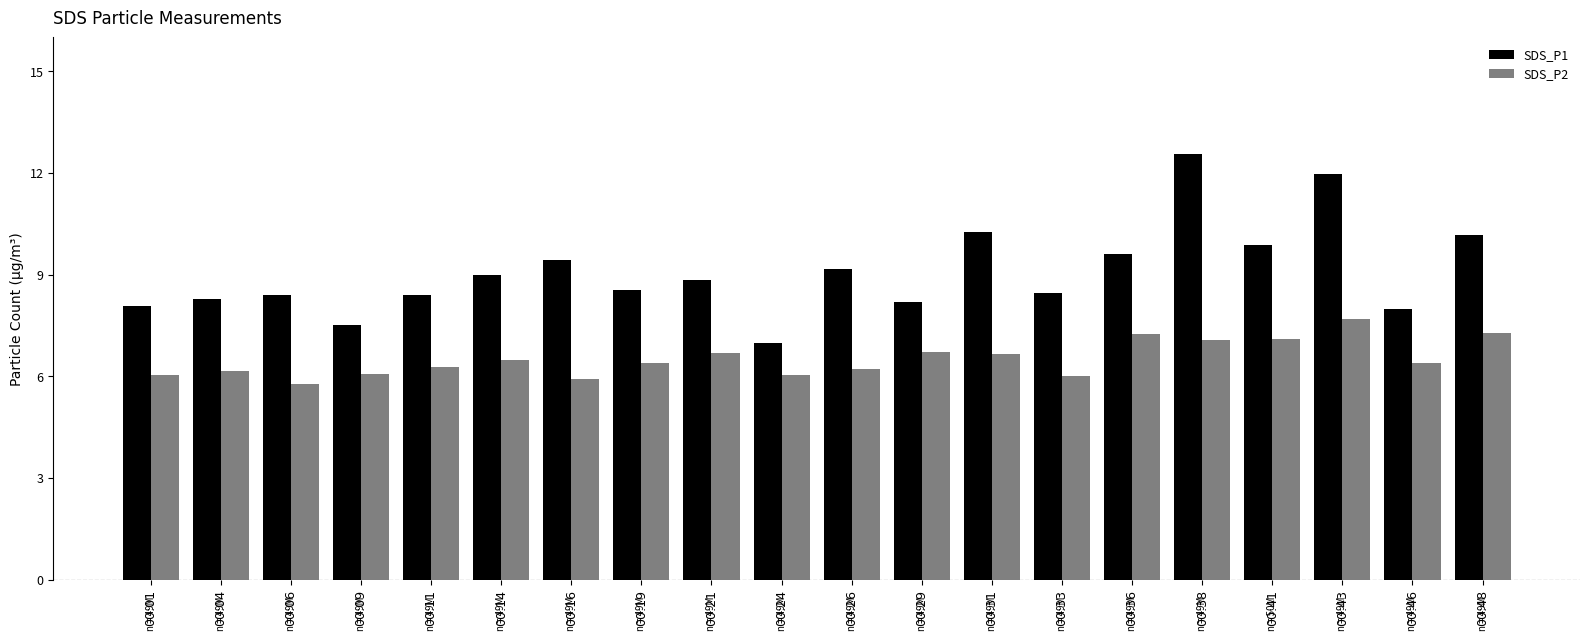

What is the average value of the SDS_P1 series?

9.1